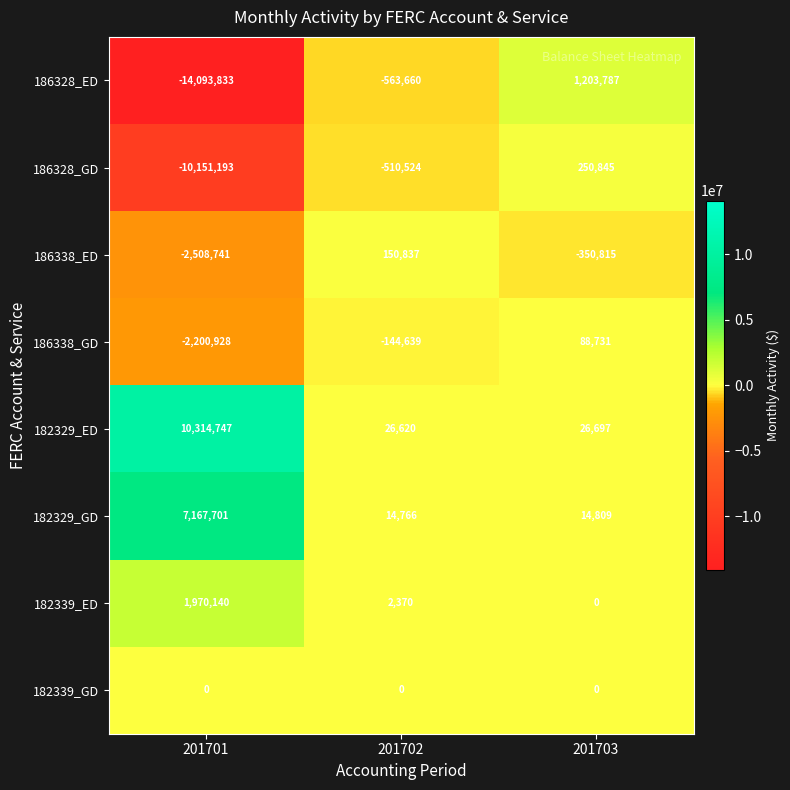

What is the sum of the 186338_GD values at 201703 and 201701?

-2112197